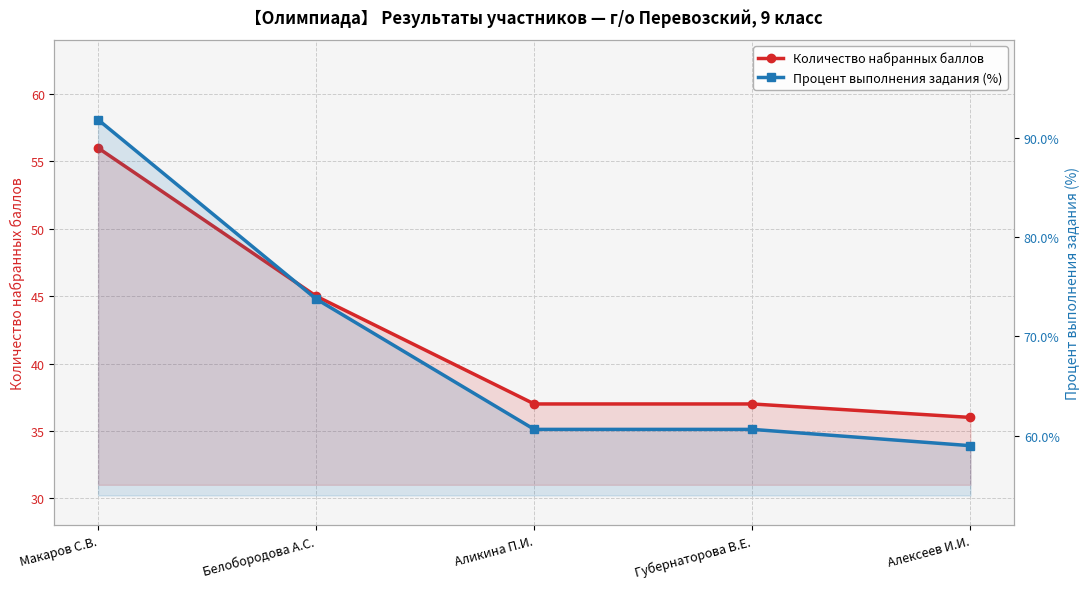

What is the minimum value for Процент выполнения задания (%)?

59.0